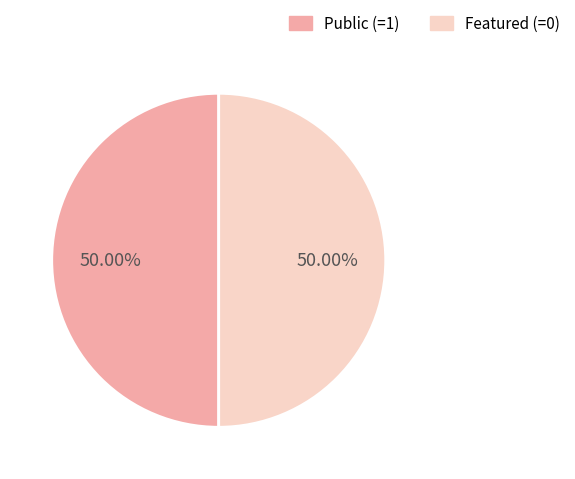

How many segments does this pie chart have?

2